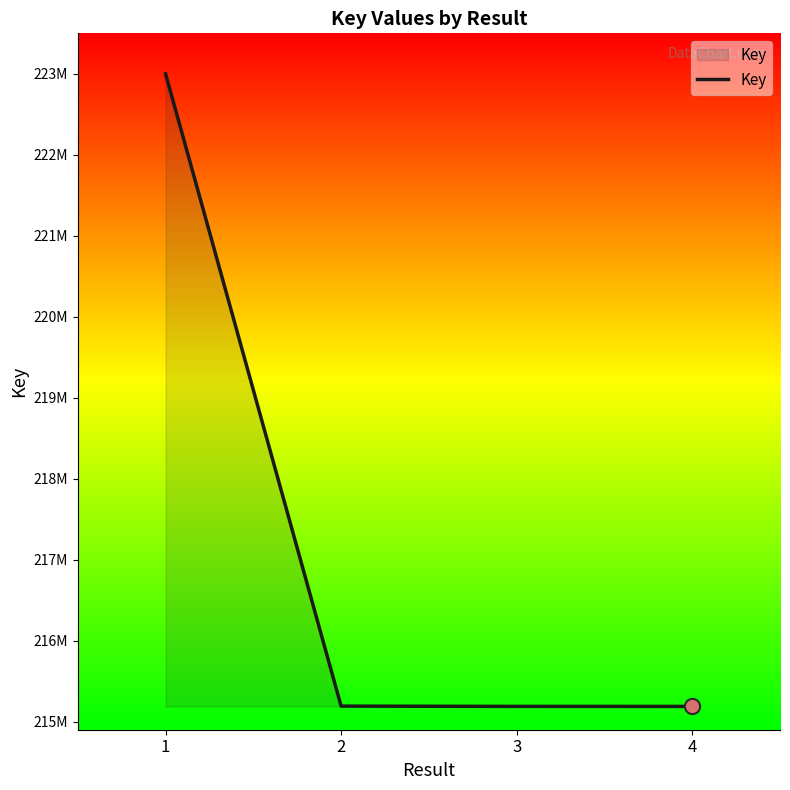

Between 3 and 2, which is larger?

2